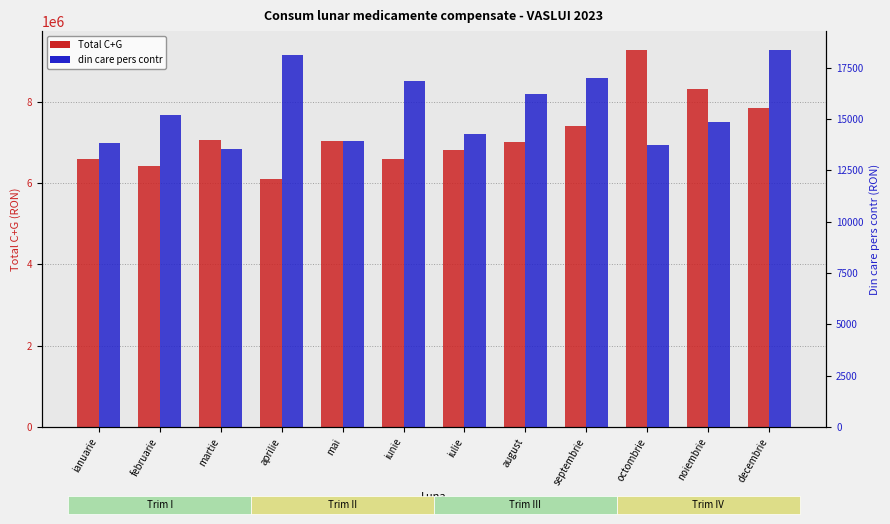

Which series has the largest range (max minus min)?

Total C+G